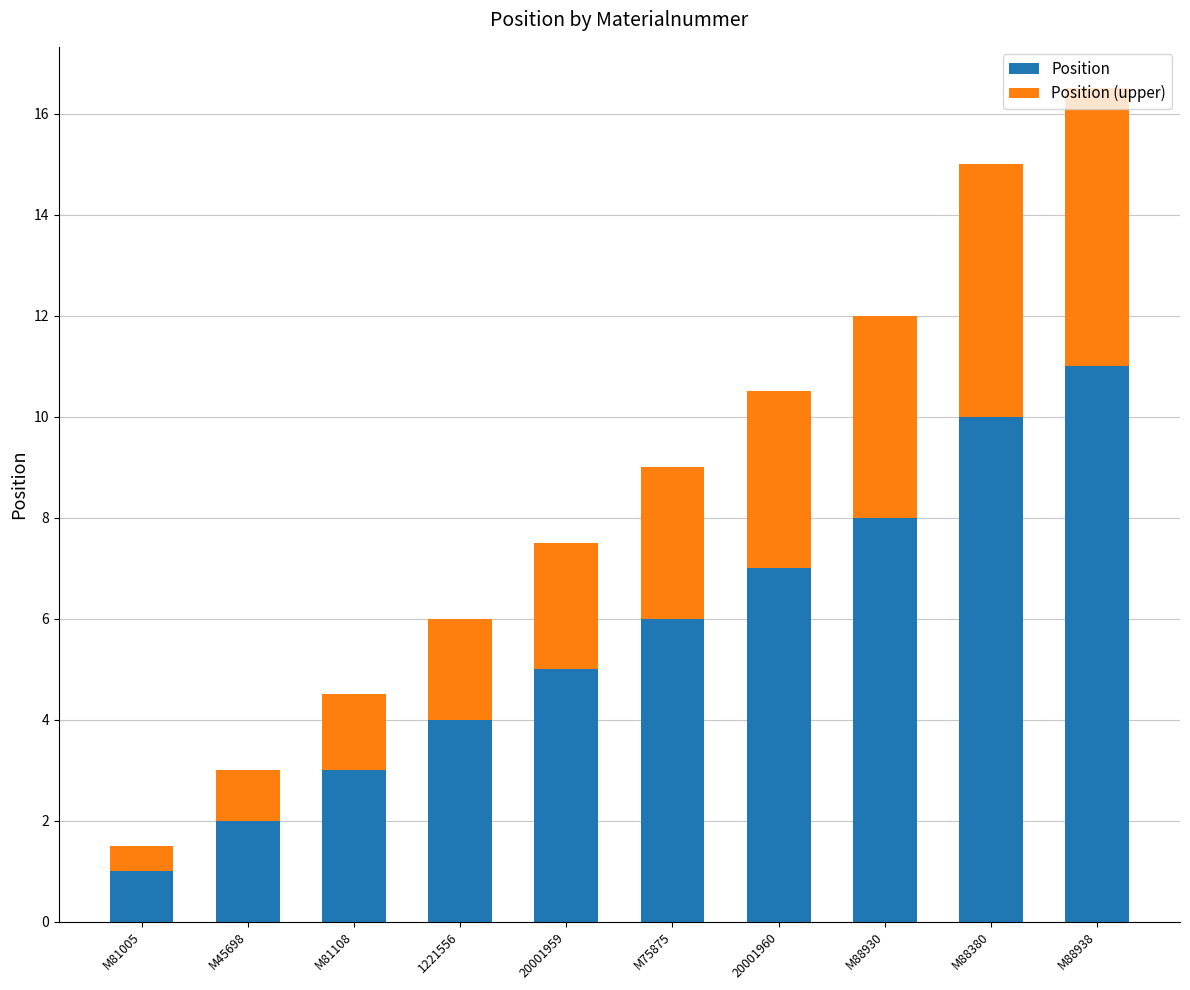

At which label is Position closest to 6?

M75875